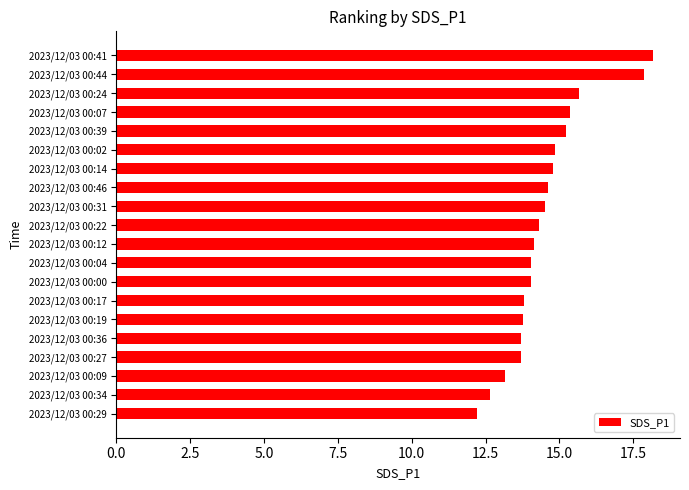

How many bars are there in total?

20